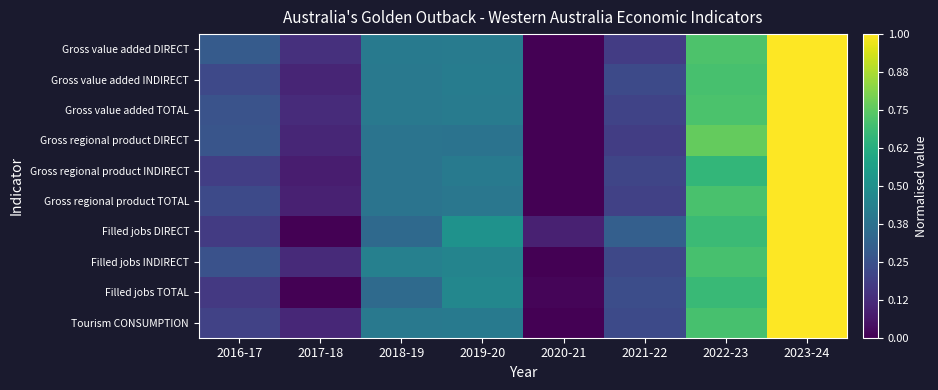

Reading left to right, transcribe all the data shown in this chart.

Gross value added DIRECT: 2016-17=0.3	2017-18=0.1	2018-19=0.4	2019-20=0.4	2020-21=0.0	2021-22=0.2	2022-23=0.7	2023-24=1.0
Gross value added INDIRECT: 2016-17=0.2	2017-18=0.1	2018-19=0.4	2019-20=0.4	2020-21=0.0	2021-22=0.2	2022-23=0.7	2023-24=1.0
Gross value added TOTAL: 2016-17=0.3	2017-18=0.1	2018-19=0.4	2019-20=0.4	2020-21=0.0	2021-22=0.2	2022-23=0.7	2023-24=1.0
Gross regional product DIRECT: 2016-17=0.3	2017-18=0.1	2018-19=0.4	2019-20=0.4	2020-21=0.0	2021-22=0.2	2022-23=0.8	2023-24=1.0
Gross regional product INDIRECT: 2016-17=0.2	2017-18=0.1	2018-19=0.4	2019-20=0.4	2020-21=0.0	2021-22=0.2	2022-23=0.7	2023-24=1.0
Gross regional product TOTAL: 2016-17=0.2	2017-18=0.1	2018-19=0.4	2019-20=0.4	2020-21=0.0	2021-22=0.2	2022-23=0.7	2023-24=1.0
Filled jobs DIRECT: 2016-17=0.2	2017-18=0.0	2018-19=0.3	2019-20=0.5	2020-21=0.1	2021-22=0.3	2022-23=0.7	2023-24=1.0
Filled jobs INDIRECT: 2016-17=0.3	2017-18=0.1	2018-19=0.4	2019-20=0.5	2020-21=0.0	2021-22=0.2	2022-23=0.7	2023-24=1.0
Filled jobs TOTAL: 2016-17=0.2	2017-18=0.0	2018-19=0.3	2019-20=0.5	2020-21=0.0	2021-22=0.2	2022-23=0.7	2023-24=1.0
Tourism CONSUMPTION: 2016-17=0.2	2017-18=0.1	2018-19=0.4	2019-20=0.4	2020-21=0.0	2021-22=0.2	2022-23=0.7	2023-24=1.0